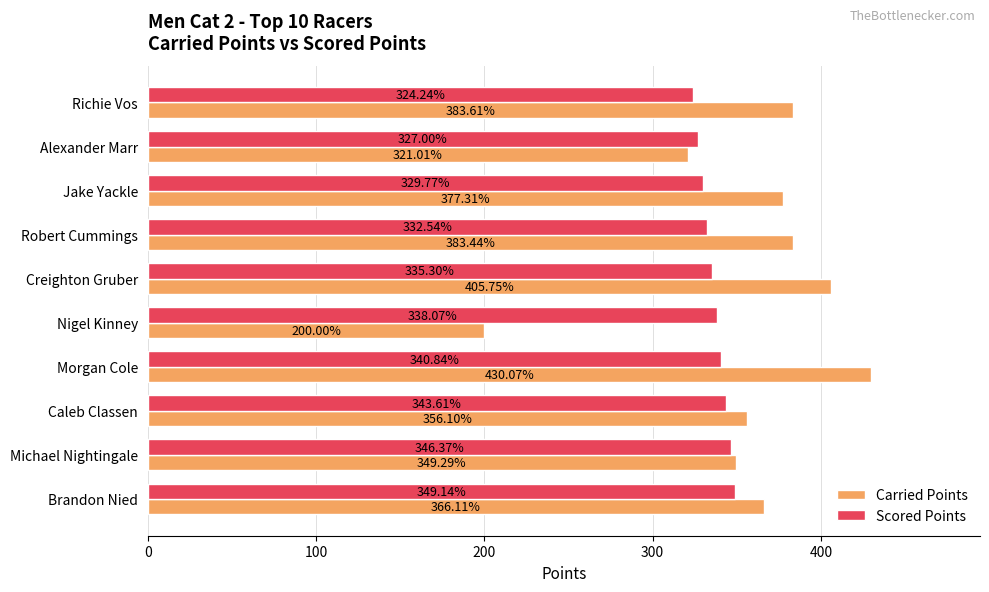

At which label is Scored Points closest to 336?

Creighton Gruber